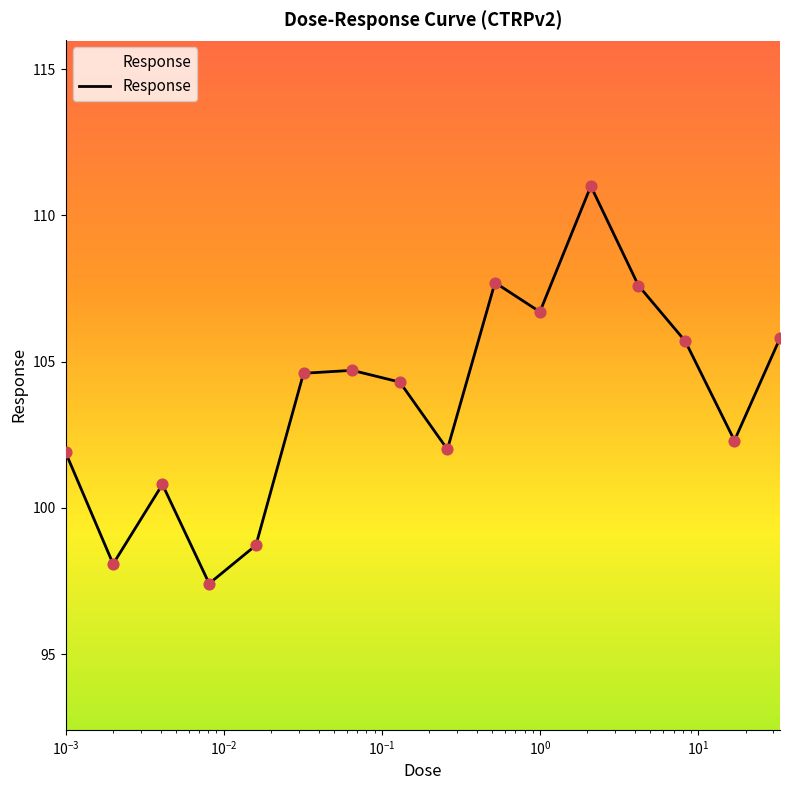

What is the difference between the maximum and minimum values?

13.6